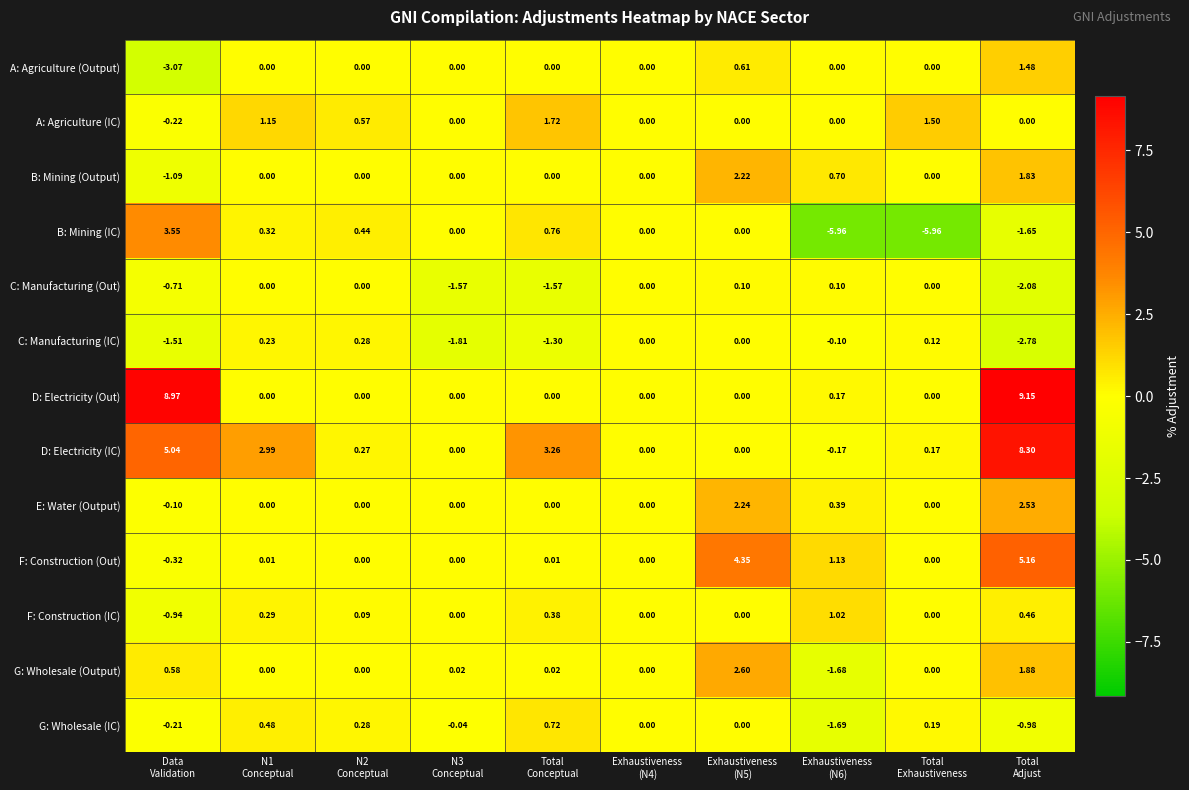

Between Exhaustiveness
(N6) and Total
Exhaustiveness, which series saw the biggest shift?

G: Wholesale (IC)